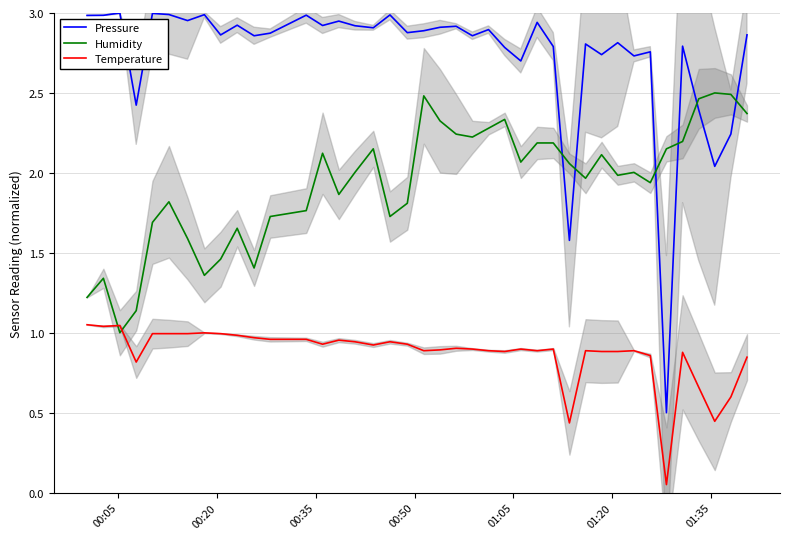

After their last crossing, which series has the higher values: Humidity or Temperature?

Humidity